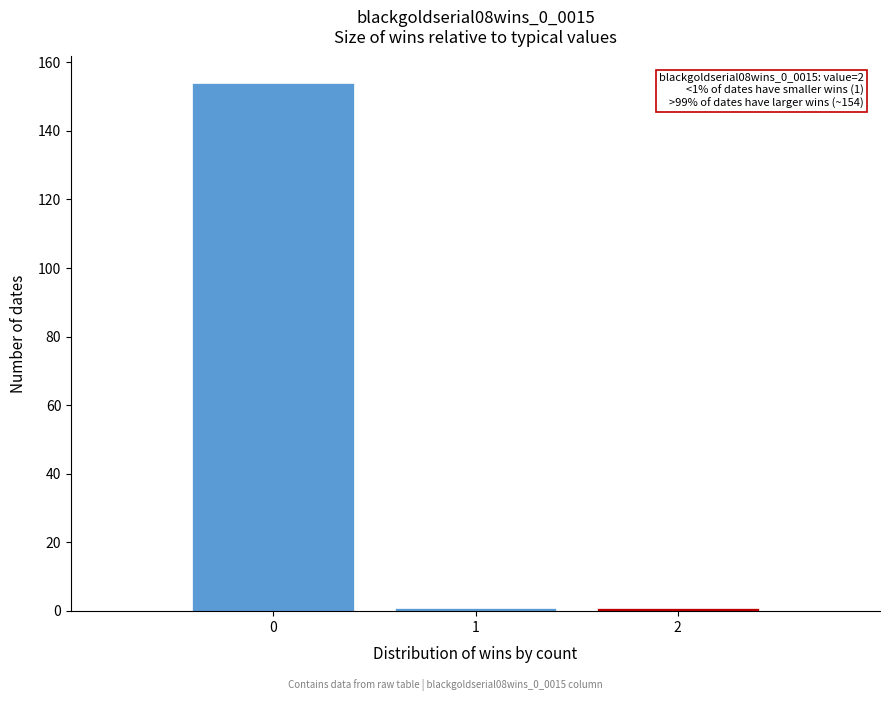

Which range on the x-axis has the tallest bar?

-0.5 to 0.5